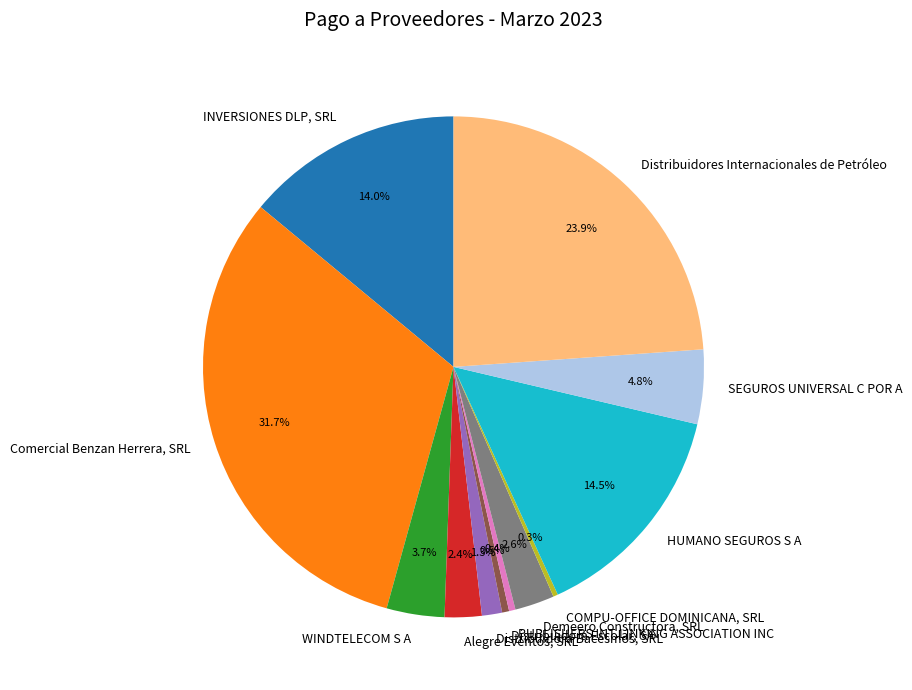

Does Distribuidora Escolar, SA represent more than half of the total?

No